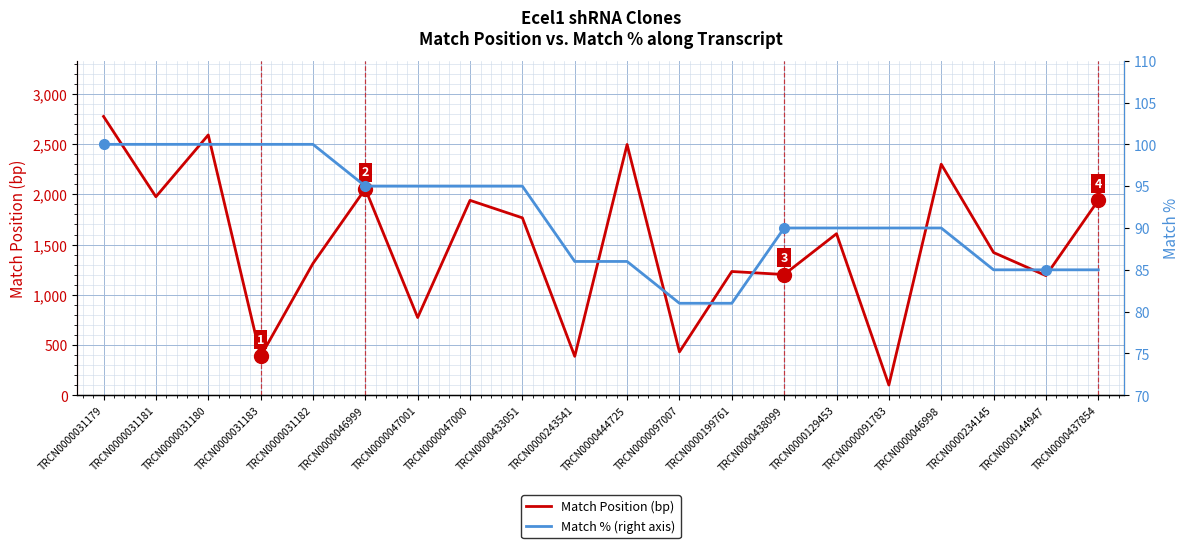

True or false: Match Position has a value of 774 at TRCN0000047001.

True